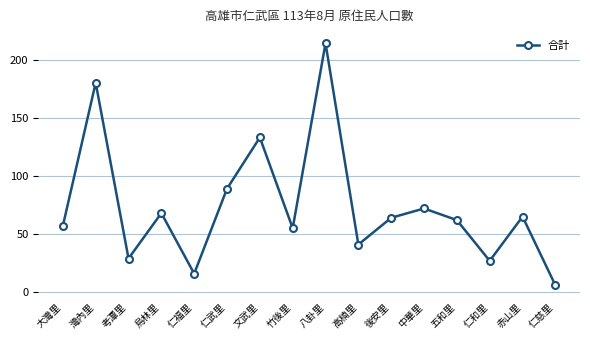

Between 高楠里 and 仁和里, which is larger?

高楠里